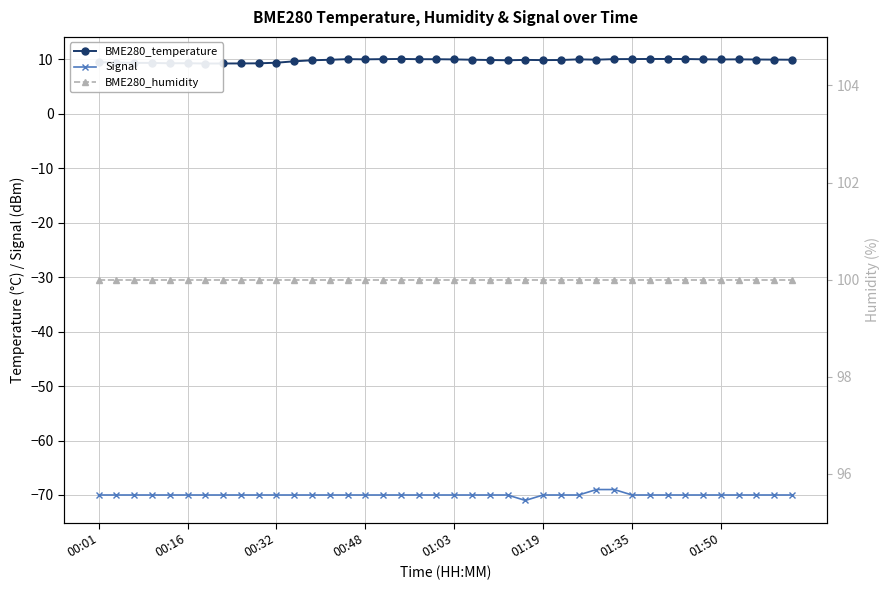

Rank the series by their average value, from lowest to highest.

Signal, BME280_temperature, BME280_humidity